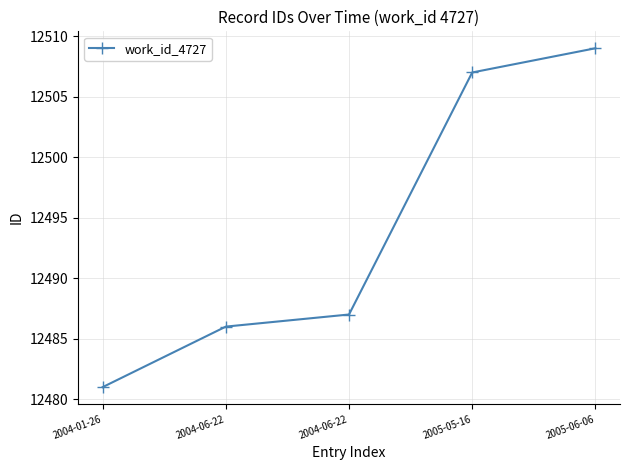

What is the difference between the values at 2004-06-22 and 2004-06-22?

1